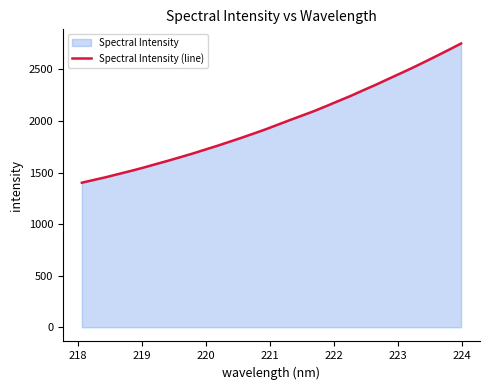

What is the greatest value displayed?

2750.3